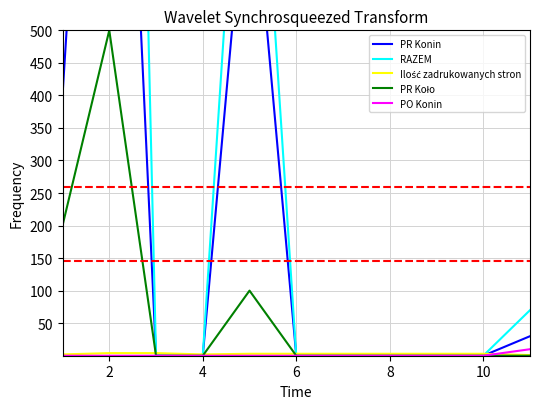

The value of PO Konin at 10 is 0. True or false?

True